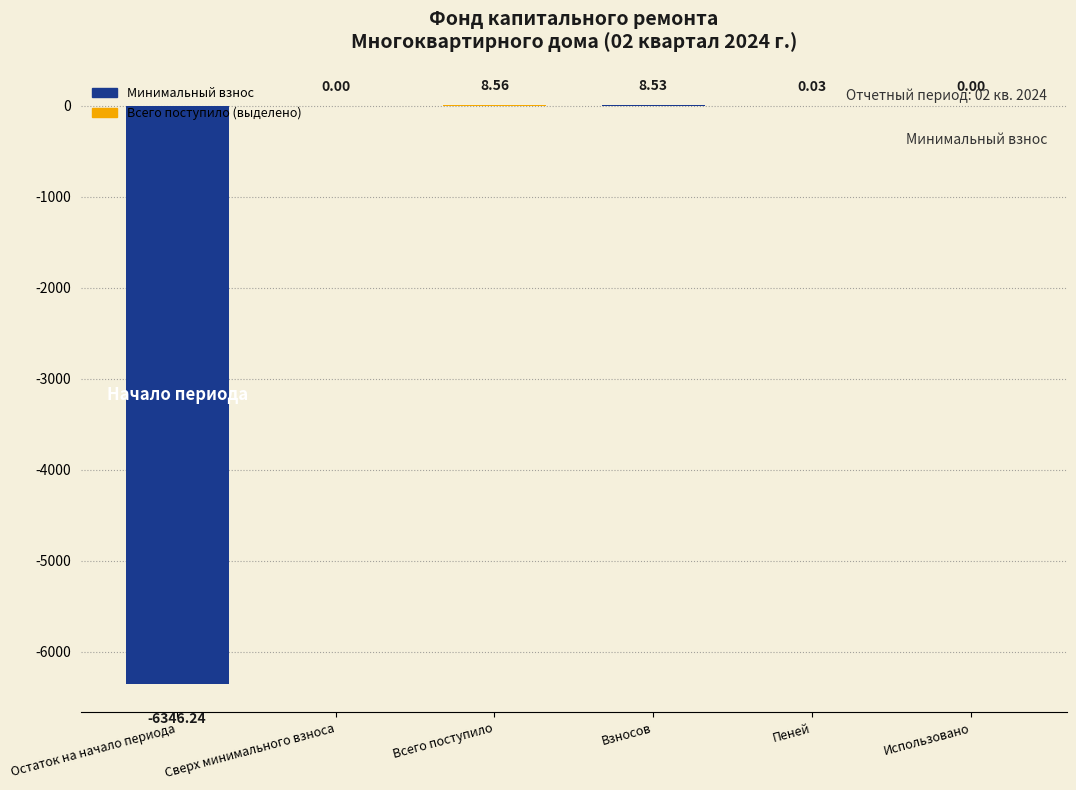

Count the number of data series in this chart.

1